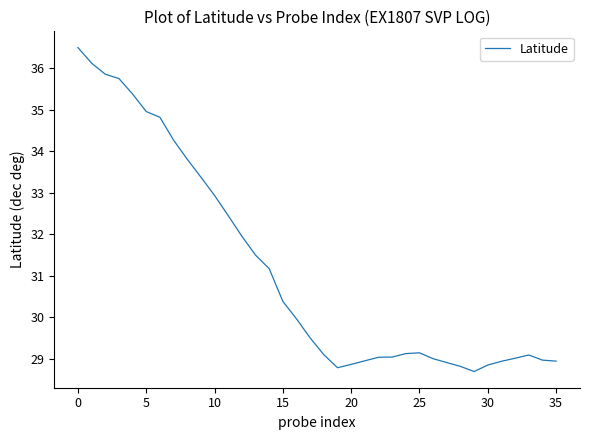

What is the smallest value displayed?

28.7